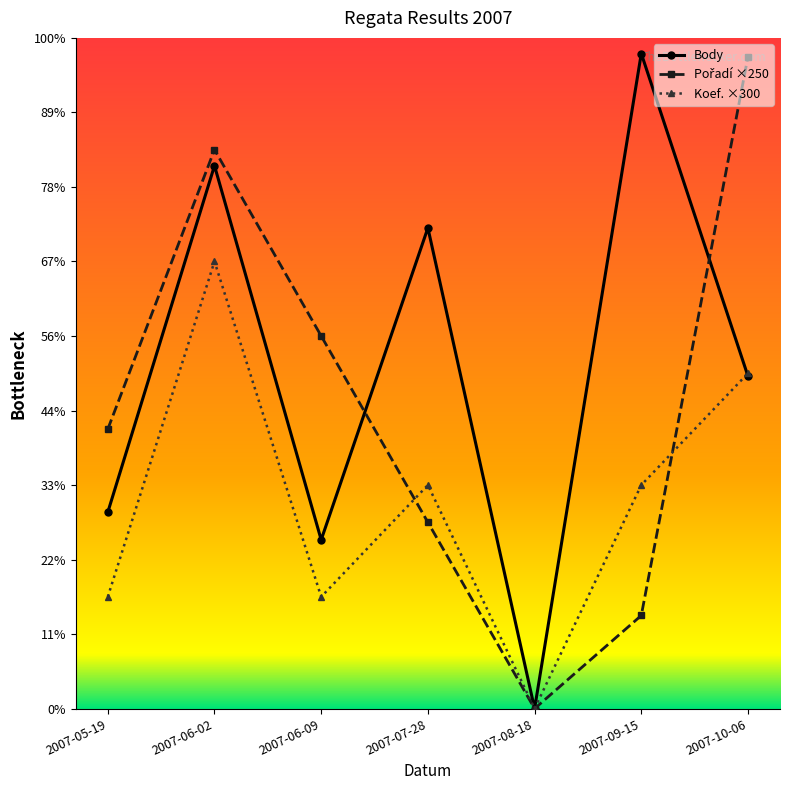

Is this an area chart (filled region under the line)?

No